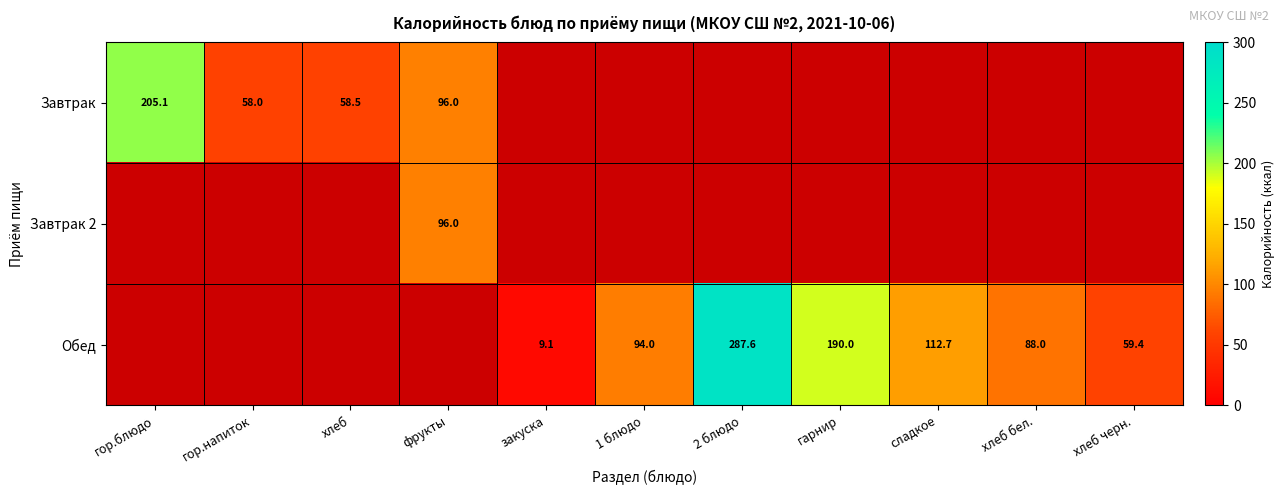

The Обед series shows 176.3 at 2 блюдо. True or false?

False